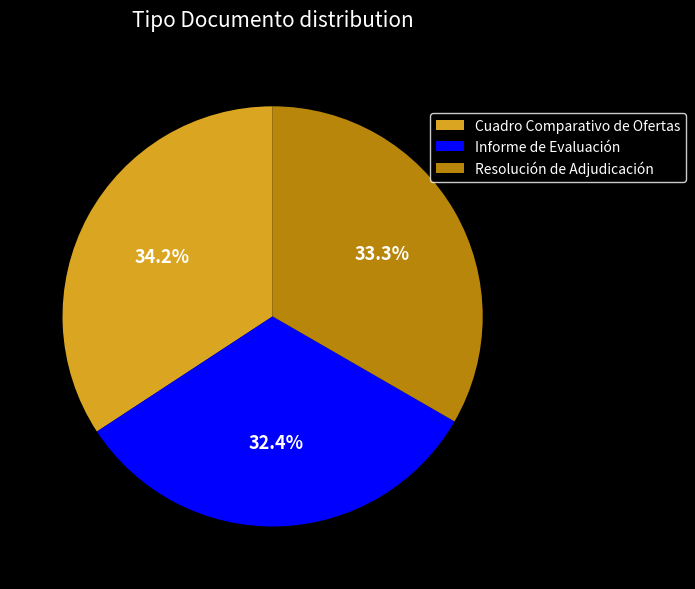

Rank the categories by value from lowest to highest.

Informe de Evaluación, Resolución de Adjudicación, Cuadro Comparativo de Ofertas